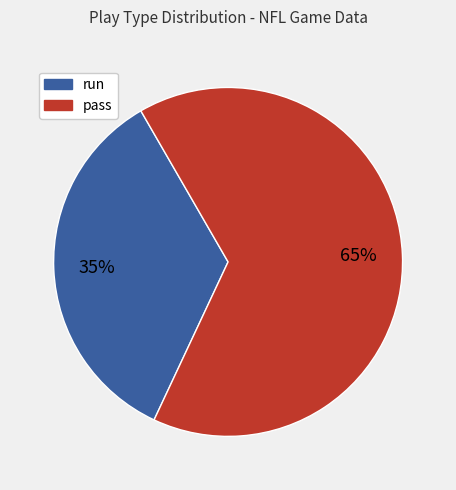

Does any single category account for the majority?

Yes